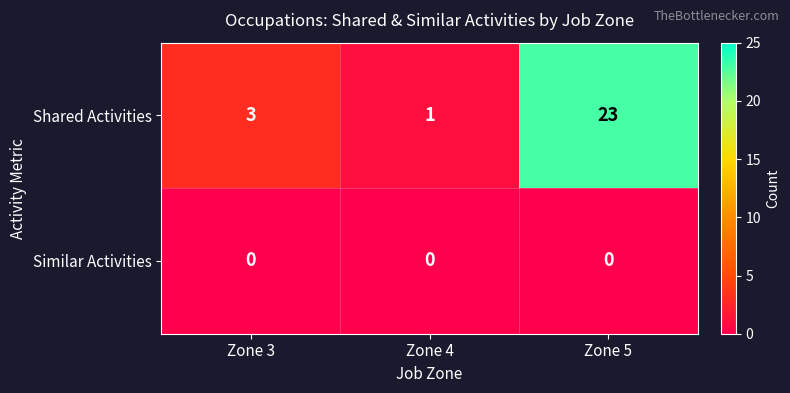

Count the number of data series in this chart.

2